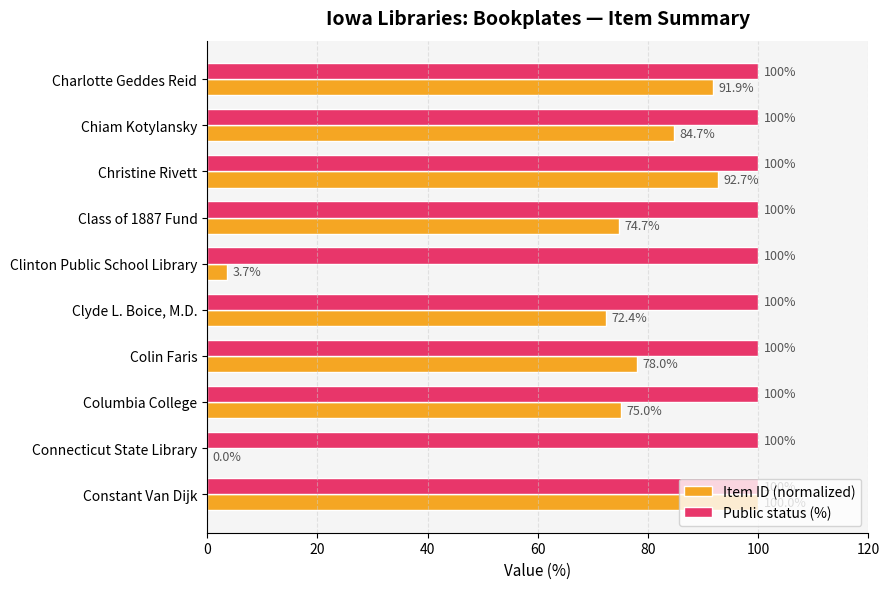

Read the Public status (%) value at Columbia College.

100.0